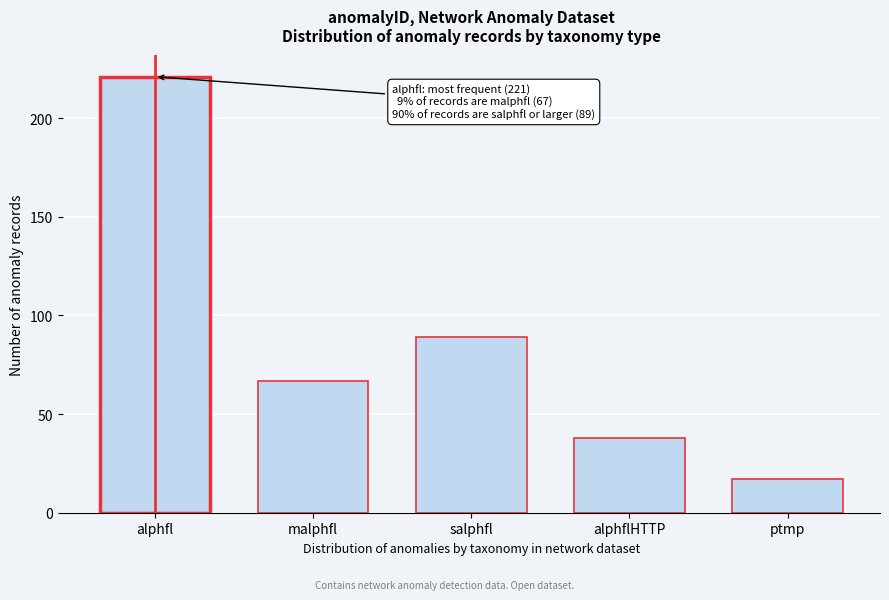

Reading right to left, extract all data points from this chart.

17	38	89	67	221